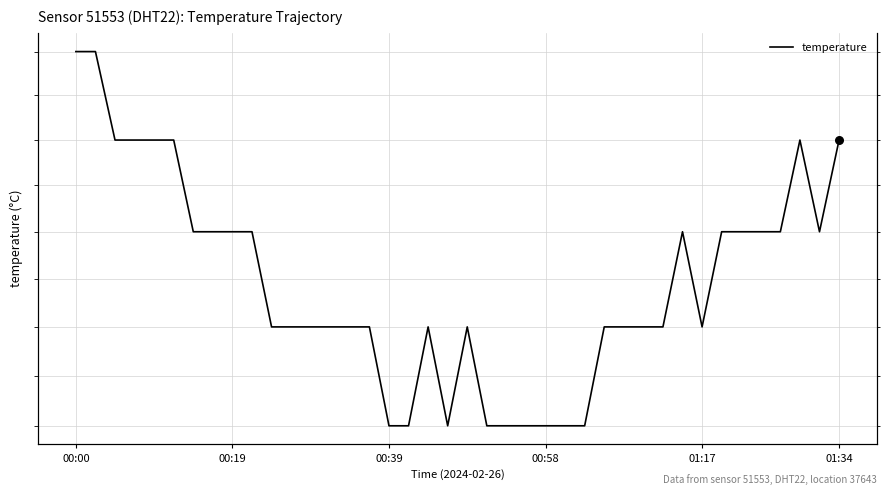

Which has a higher value, 35 or 9?

35